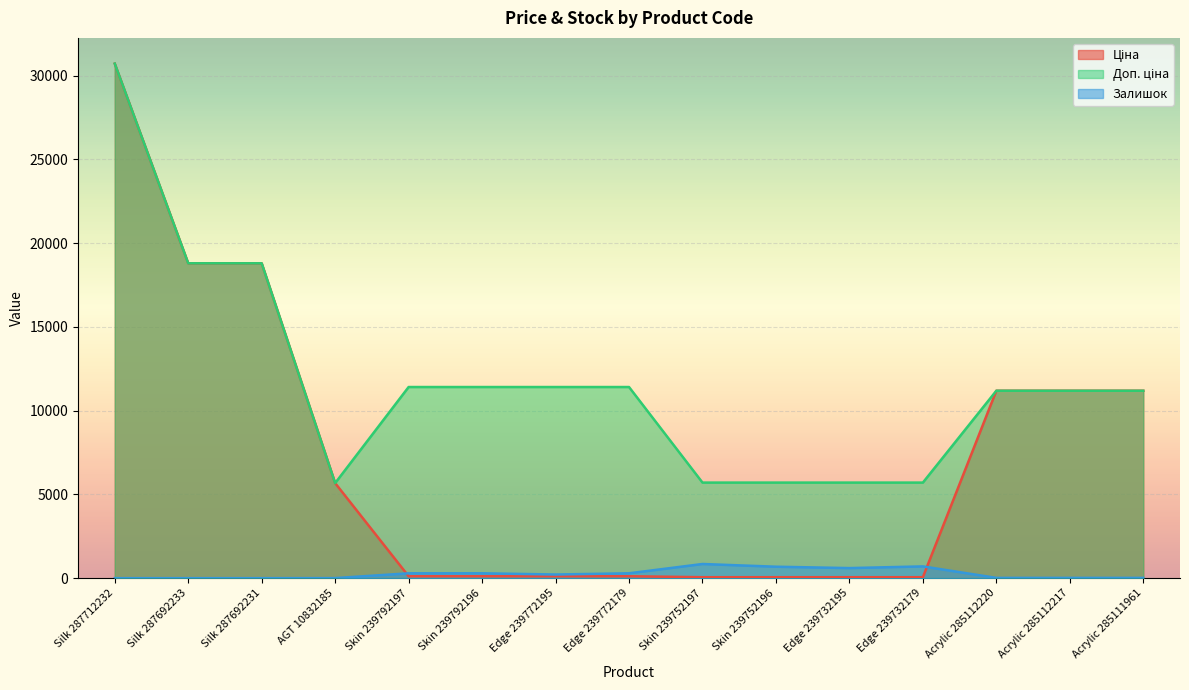

List the series in order of their peak value, highest first.

Ціна, Доп. ціна, Залишок